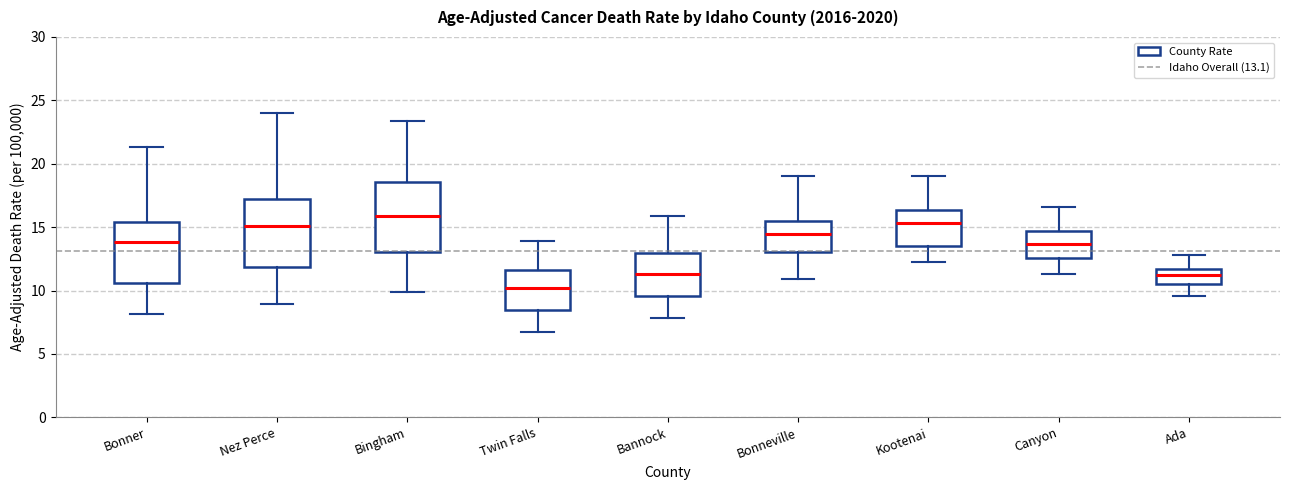

Reading left to right, read every box against the y-axis: the position of its median line, the range the box covers, and the ends of its whiskers. The values are not printed on the chart, so give them approximately, as read against the axis.

Bonner: median 14.0, box 10.5 to 15.5, whiskers 8.0 to 21.5
Nez Perce: median 15.0, box 12.0 to 17.0, whiskers 9.0 to 24.0
Bingham: median 16.0, box 13.0 to 18.5, whiskers 10.0 to 23.5
Twin Falls: median 10.0, box 8.5 to 11.5, whiskers 7.0 to 14.0
Bannock: median 11.5, box 9.5 to 13.0, whiskers 8.0 to 16.0
Bonneville: median 14.5, box 13.0 to 15.5, whiskers 11.0 to 19.0
Kootenai: median 15.5, box 13.5 to 16.5, whiskers 12.0 to 19.0
Canyon: median 13.5, box 12.5 to 14.5, whiskers 11.5 to 16.5
Ada: median 11.0, box 10.5 to 11.5, whiskers 9.5 to 13.0